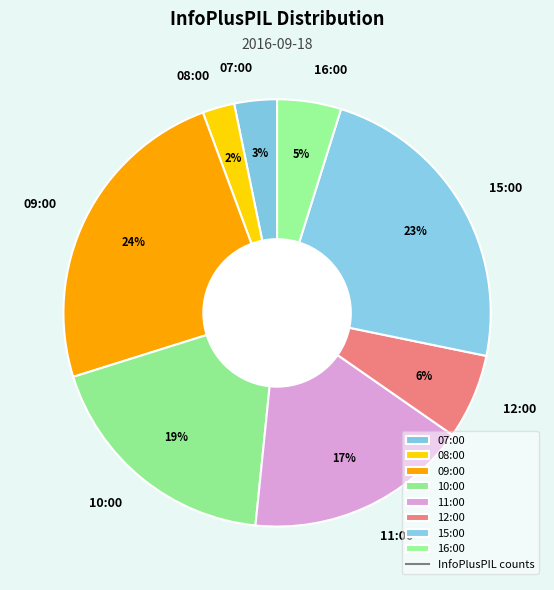

Is 16:00 the majority of the pie?

No